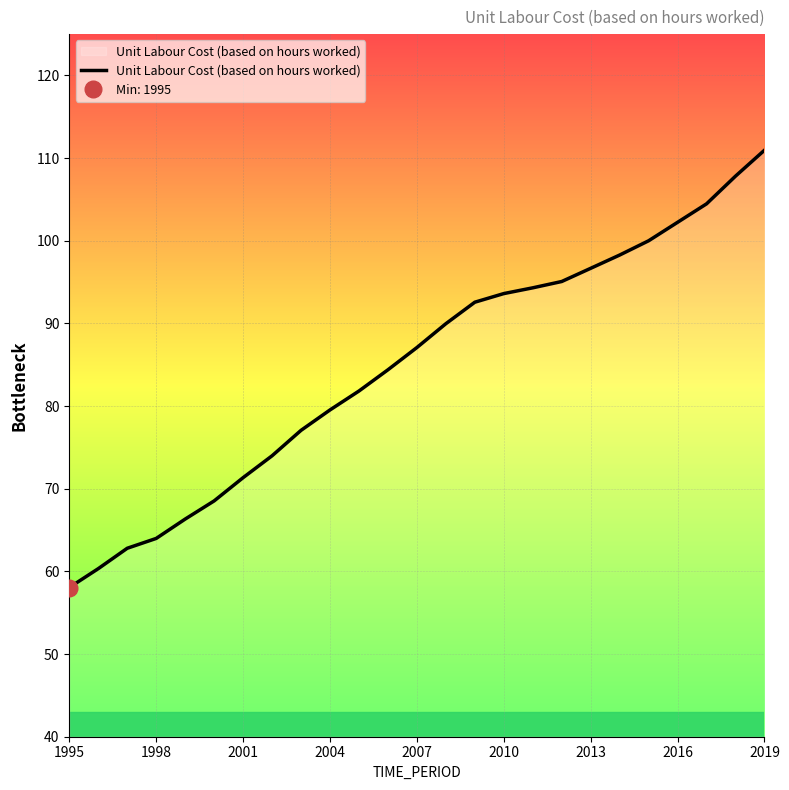

Reading left to right, list all the values displayed in this chart.

58.1	60.3	62.8	64.0	66.3	68.5	71.3	74.0	77.1	79.5	81.8	84.4	87.1	90.0	92.6	93.6	94.3	95.1	96.7	98.3	100.0	102.2	104.5	107.8	111.0